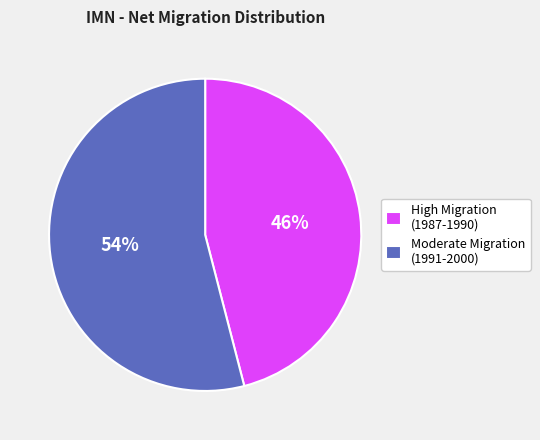

Is the sum of Moderate Migration (1991-2000) and High Migration (1987-1990) greater than half?

Yes